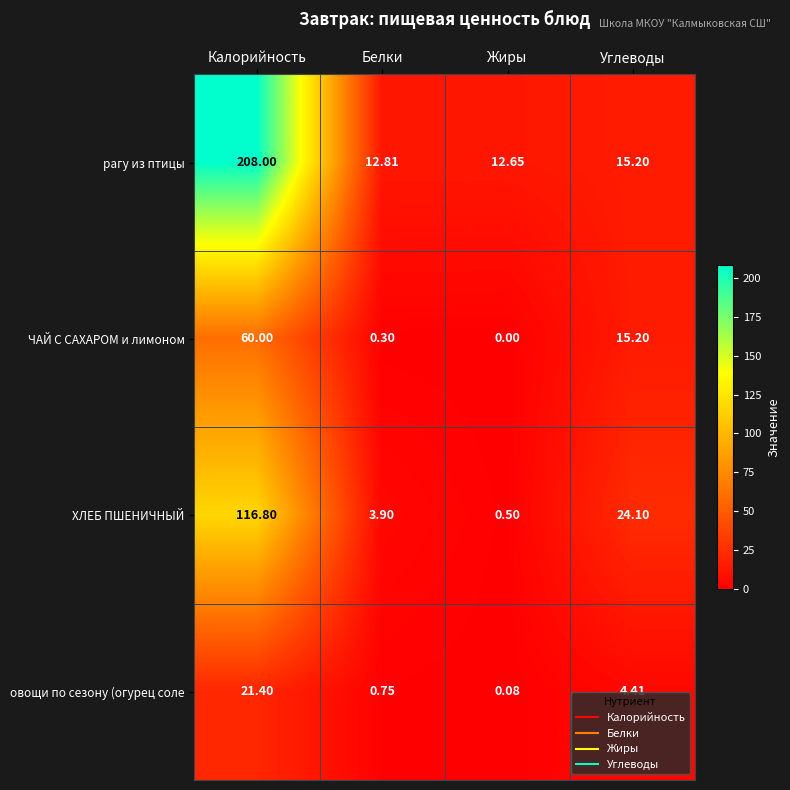

At Белки, list the series in order from smallest to largest.

ЧАЙ С САХАРОМ и лимоном, овощи по сезону (огурец соле, ХЛЕБ ПШЕНИЧНЫЙ, рагу из птицы